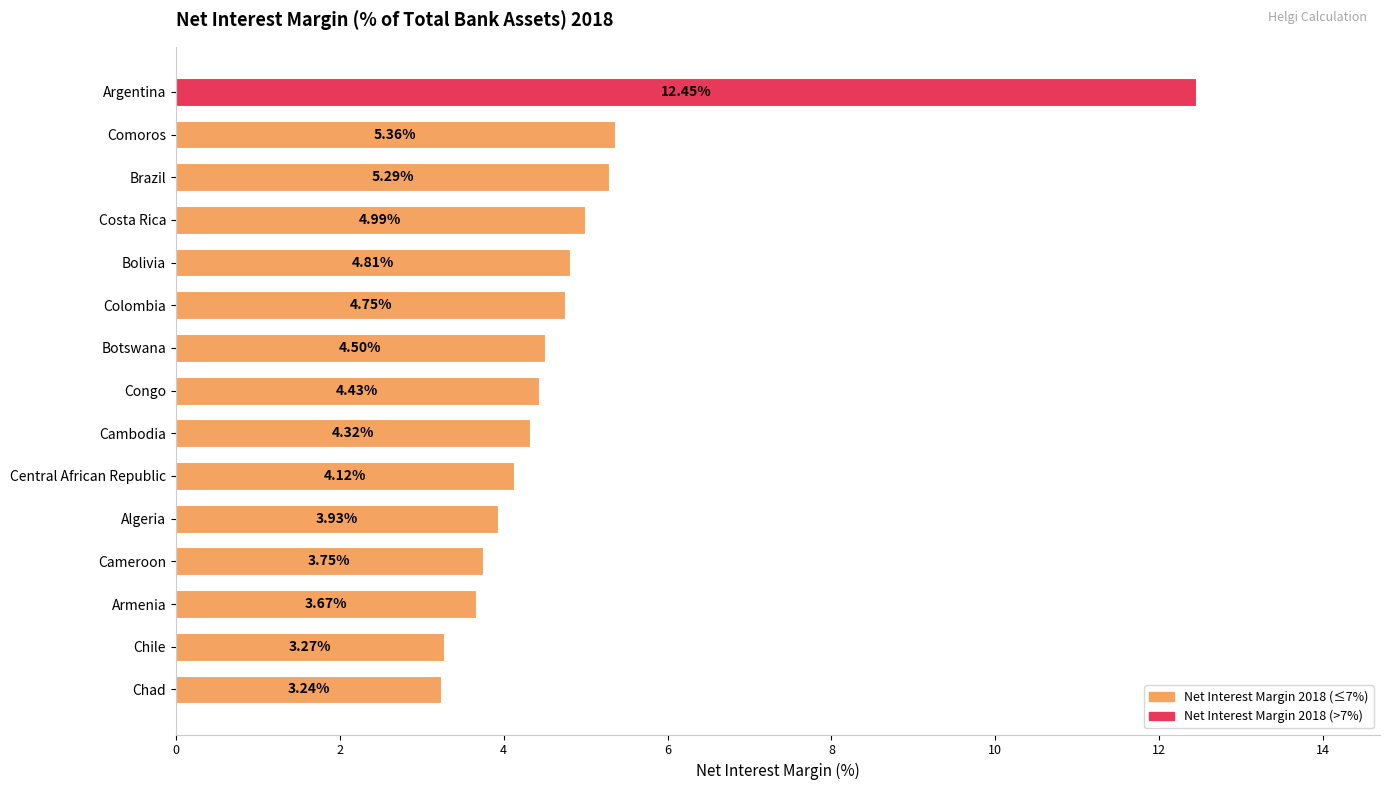

What is the difference between the maximum and second lowest values?

9.2